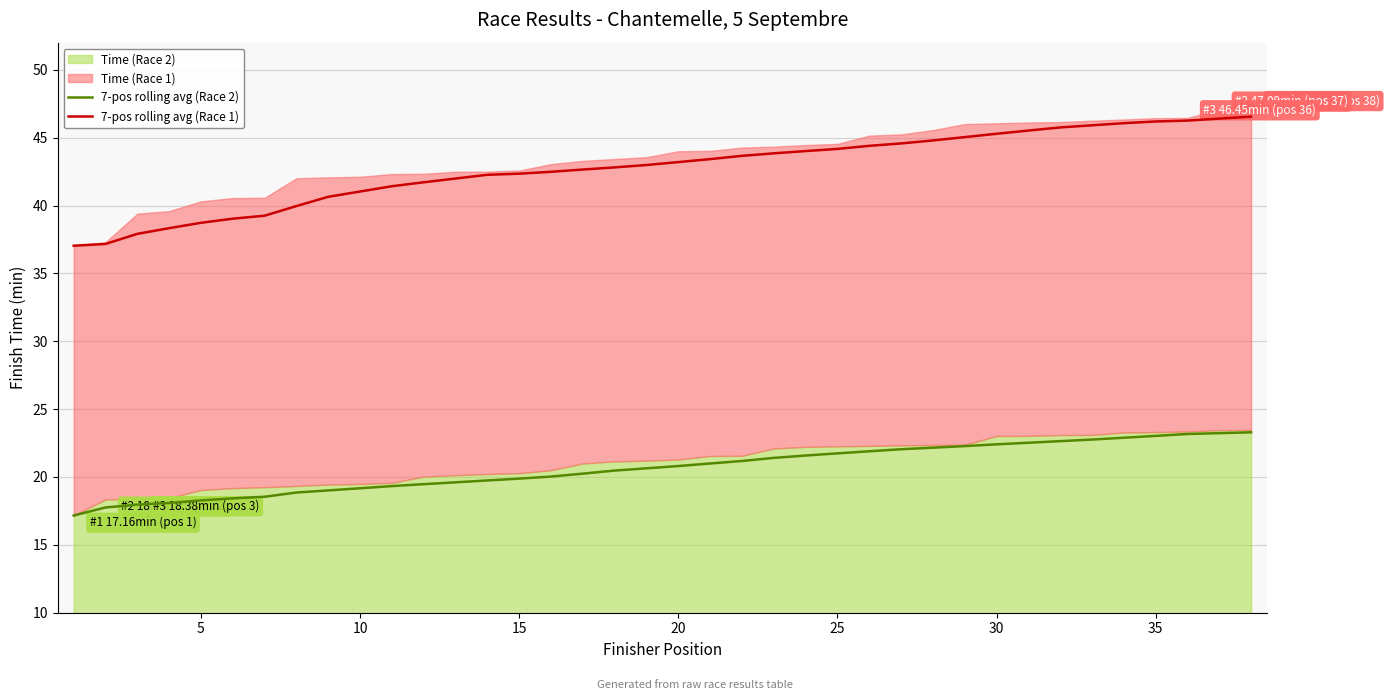

Is it true that 7-pos rolling avg (Race 2) equals 22.4 at 30?

True